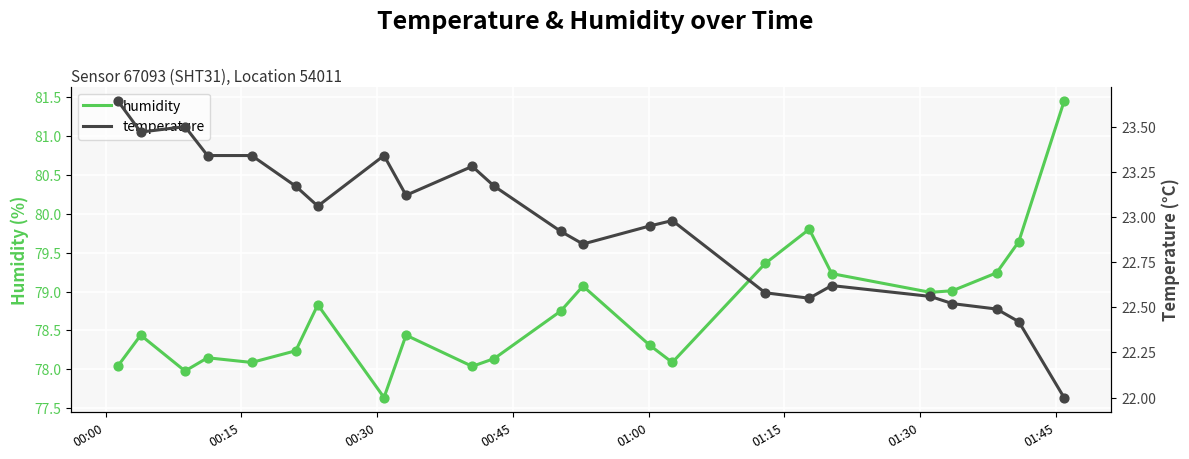

Which series contains the highest Y value?

humidity